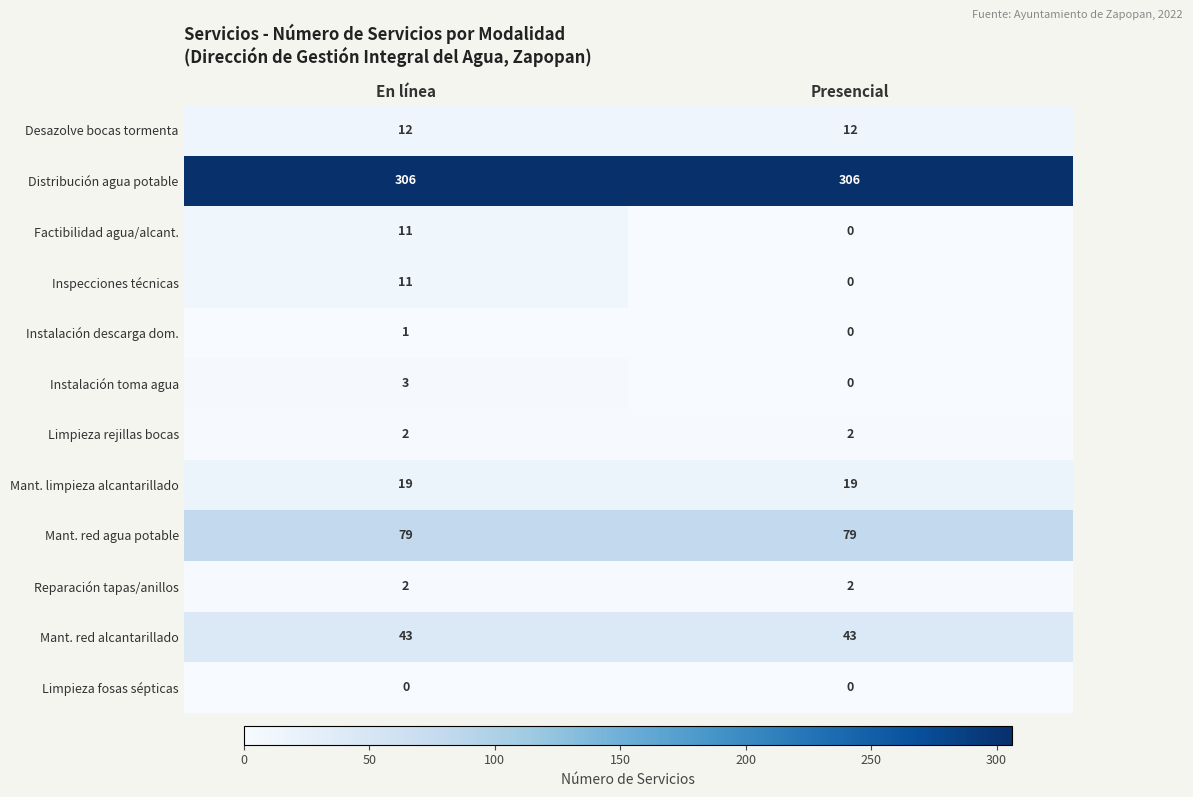

Reading right to left, what are all the values shown in this chart?

Desazolve bocas tormenta: 12	12
Distribución agua potable: 306	306
Factibilidad agua/alcant.: 0	11
Inspecciones técnicas: 0	11
Instalación descarga dom.: 0	1
Instalación toma agua: 0	3
Limpieza rejillas bocas: 2	2
Mant. limpieza alcantarillado: 19	19
Mant. red agua potable: 79	79
Reparación tapas/anillos: 2	2
Mant. red alcantarillado: 43	43
Limpieza fosas sépticas: 0	0